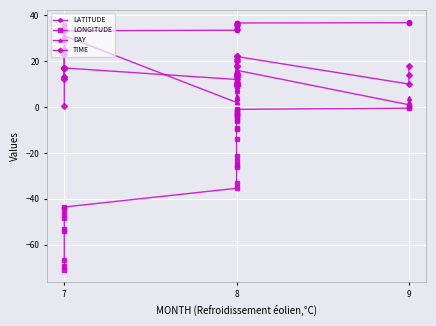

What is the sum of all LATITUDE values?

1084.9